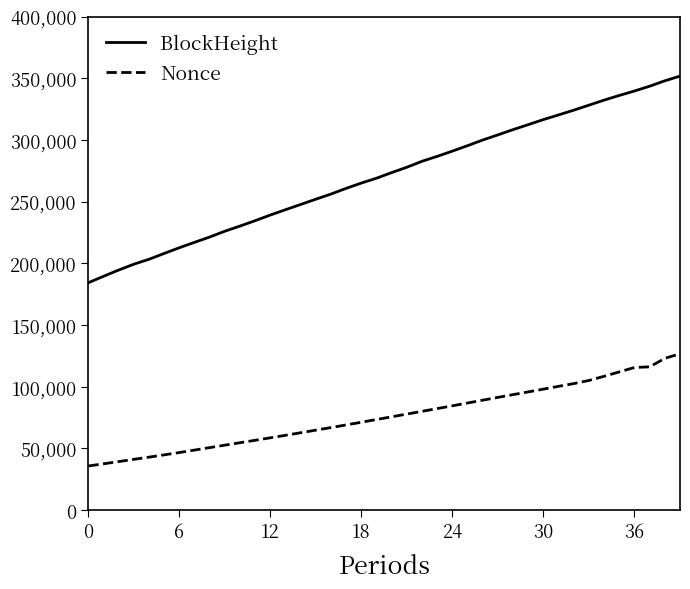

Which series has the largest total across all categories?

BlockHeight